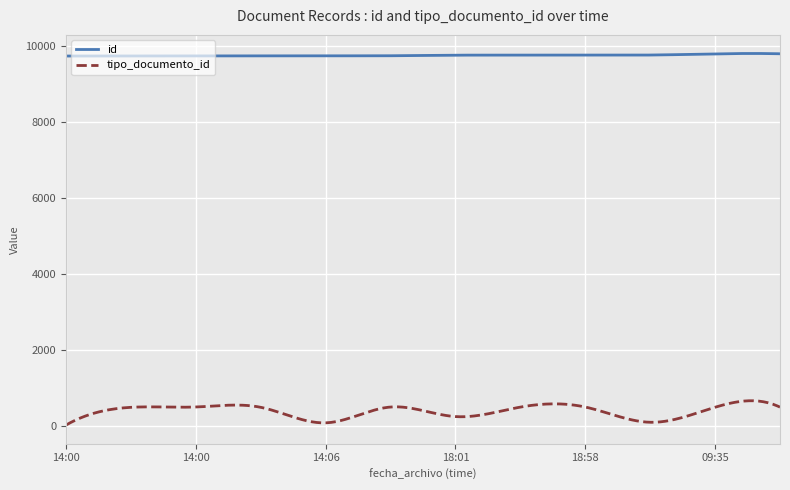

Which series has the widest spread of values?

tipo_documento_id